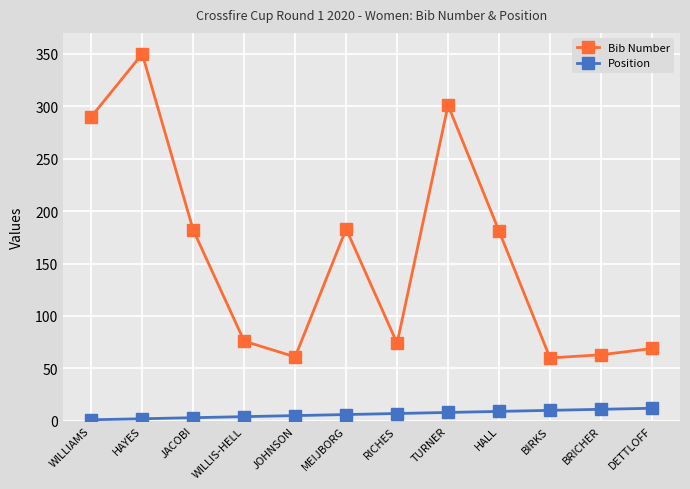

Count the number of data series in this chart.

2